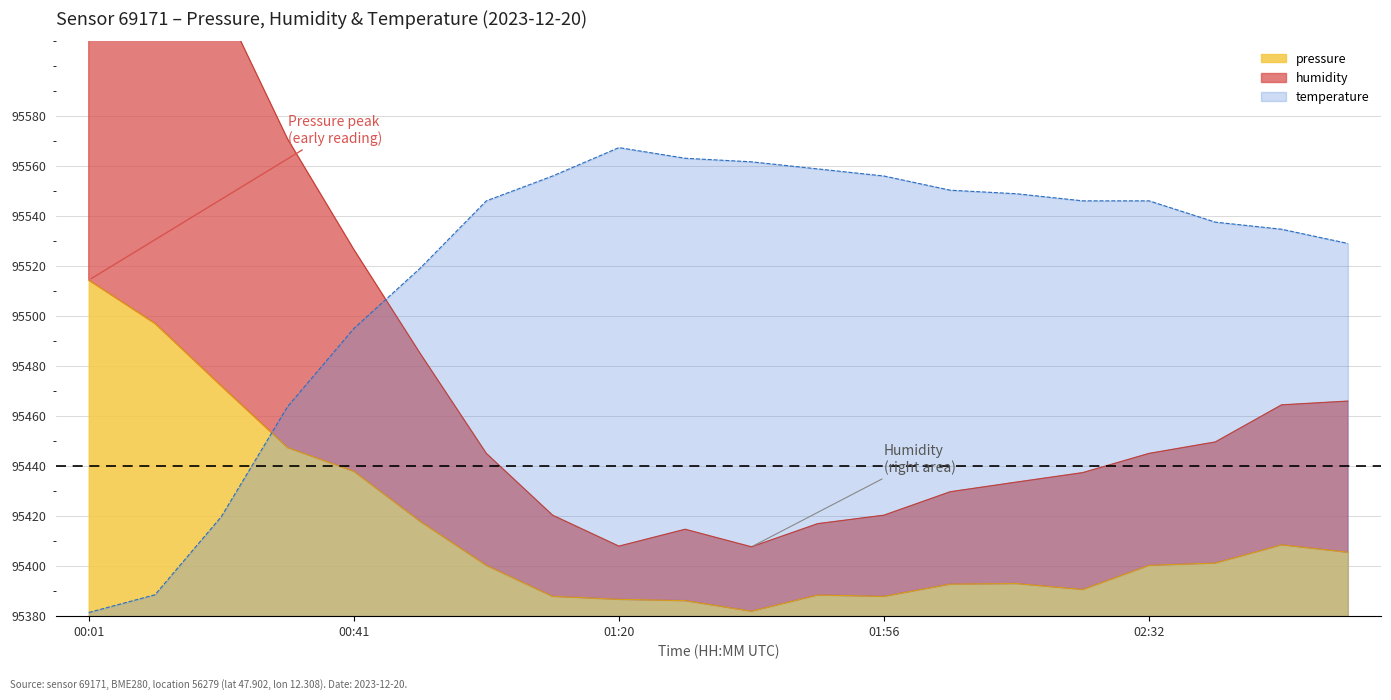

Which has a higher value, 01:21 or 02:11?

02:11